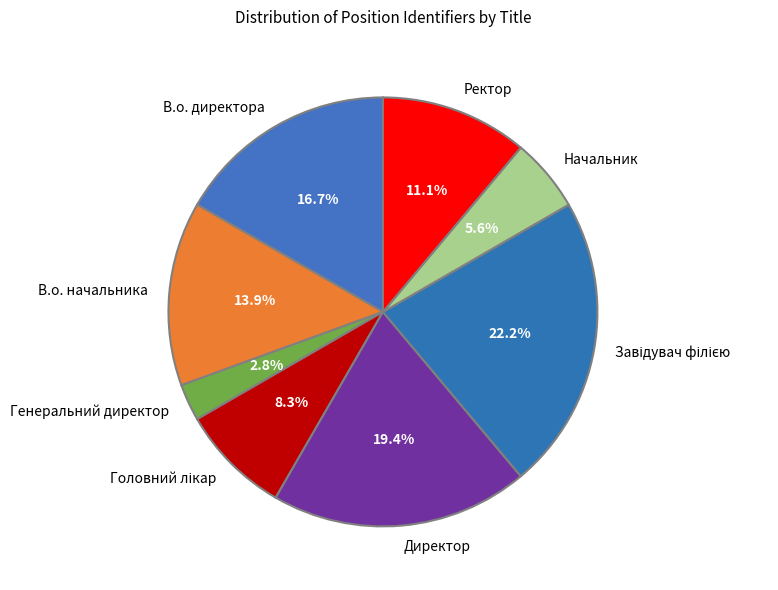

How many slices are in this pie chart?

8